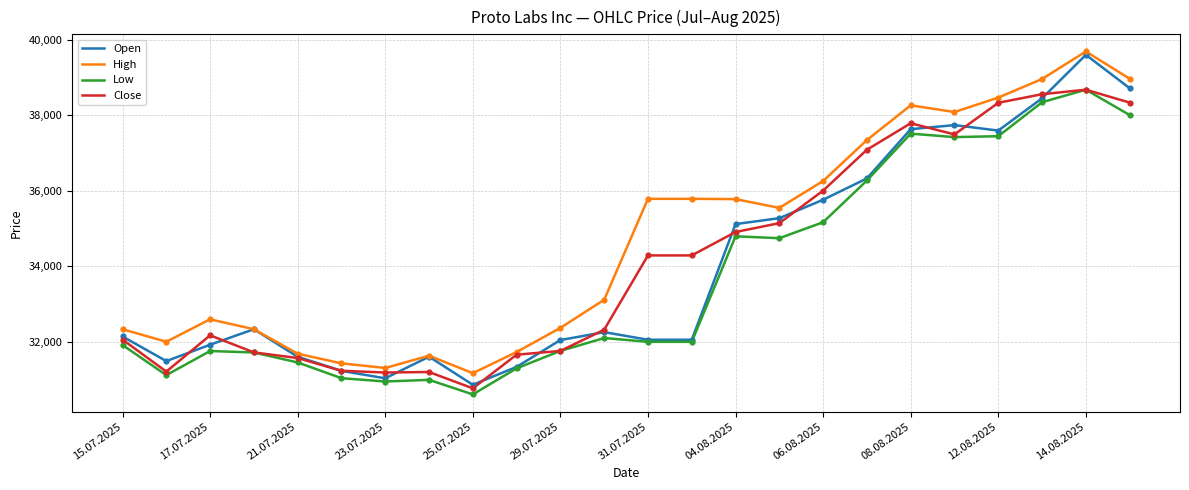

Which series has the largest total across all categories?

High